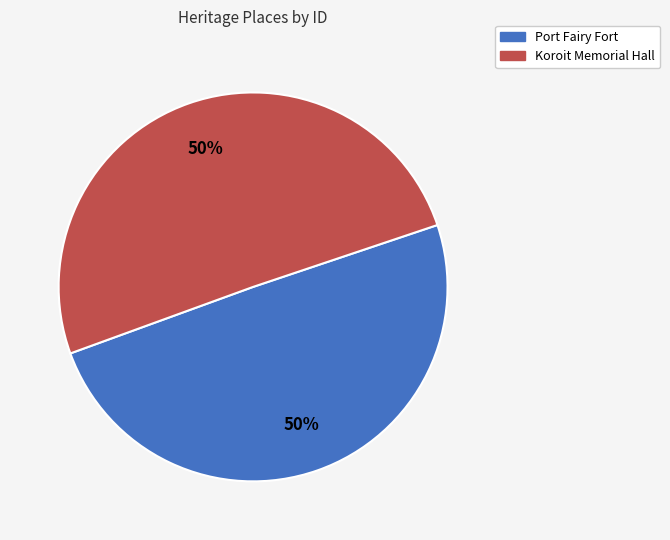

To the nearest percent, what is the average slice percentage?

50%